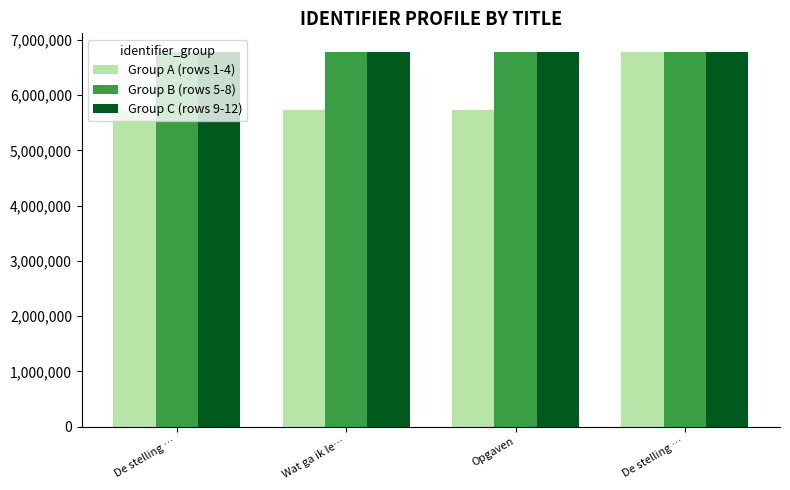

Which series has the largest total across all categories?

Group C (rows 9-12)